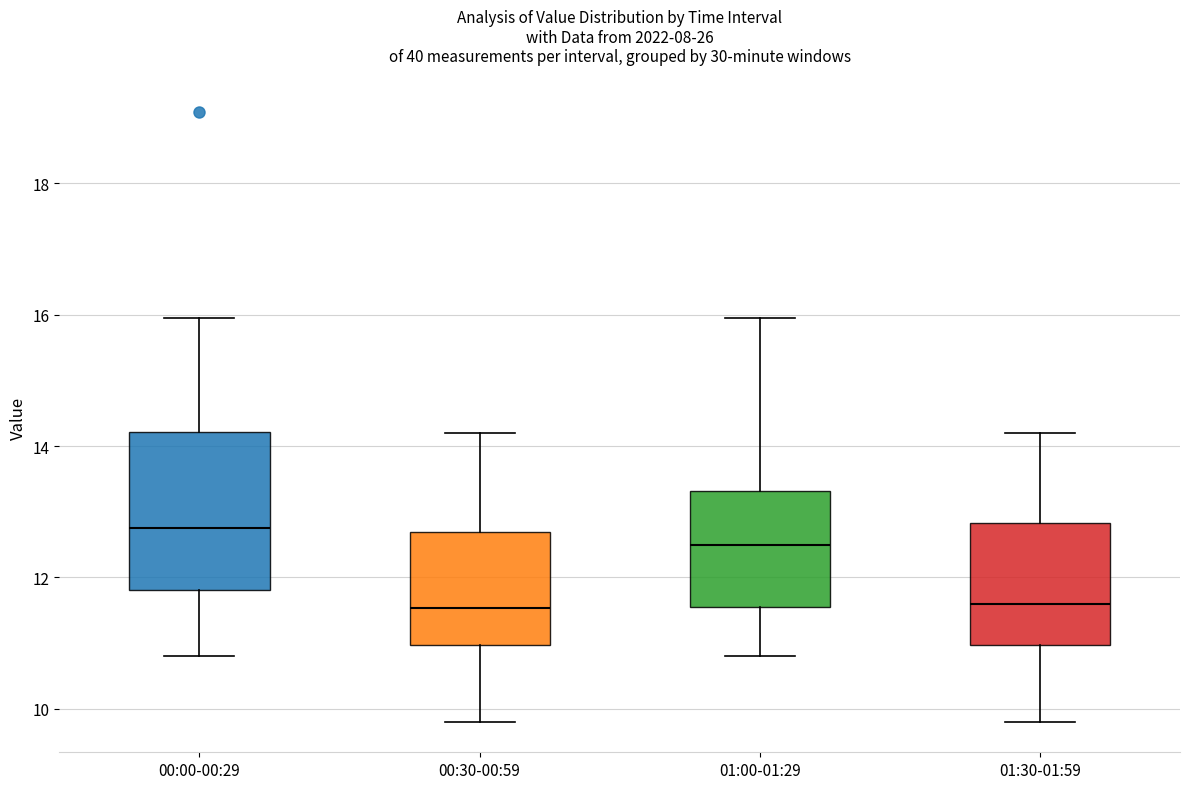

Reading left to right, read every box against the y-axis: the position of its median line, the range the box covers, and the ends of its whiskers. The values are not printed on the chart, so give them approximately, as read against the axis.

00:00-00:29: median 12.8, box 11.8 to 14.2, whiskers 10.8 to 16.0
00:30-00:59: median 11.6, box 11.0 to 12.6, whiskers 9.8 to 14.2
01:00-01:29: median 12.4, box 11.6 to 13.4, whiskers 10.8 to 16.0
01:30-01:59: median 11.6, box 11.0 to 12.8, whiskers 9.8 to 14.2